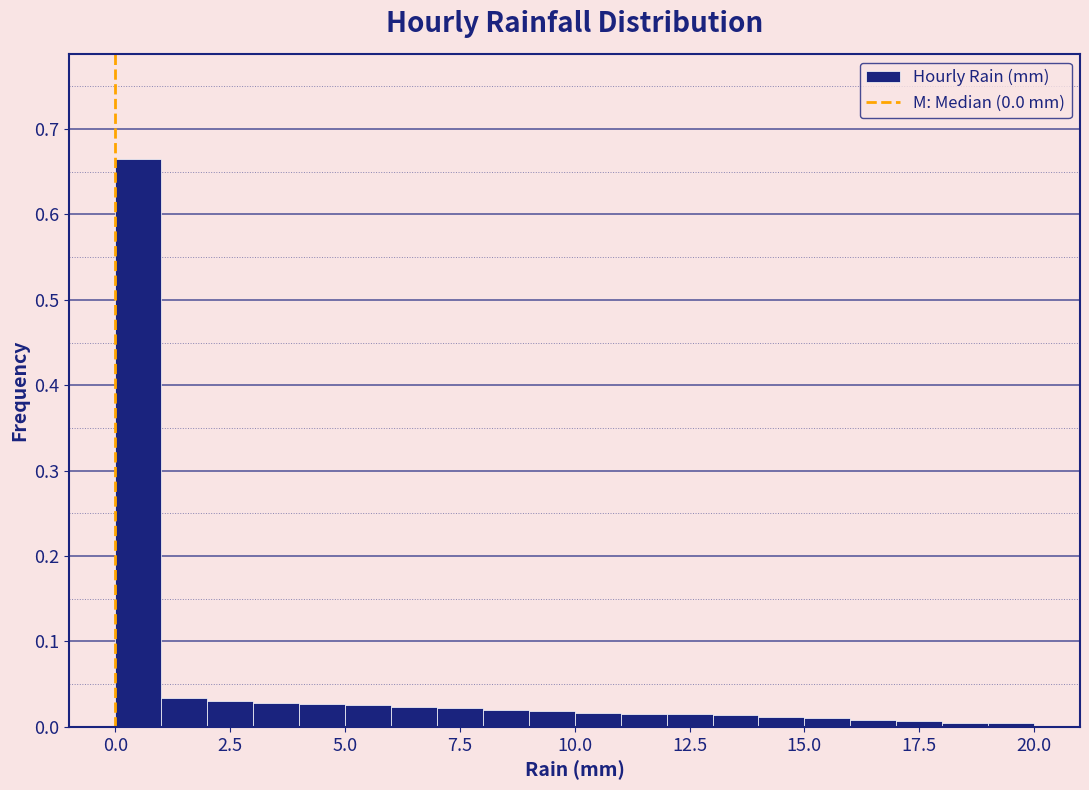

Around what value on the x-axis is the tallest bar? Give the approximate position of its centre, as read against the axis.

0.5